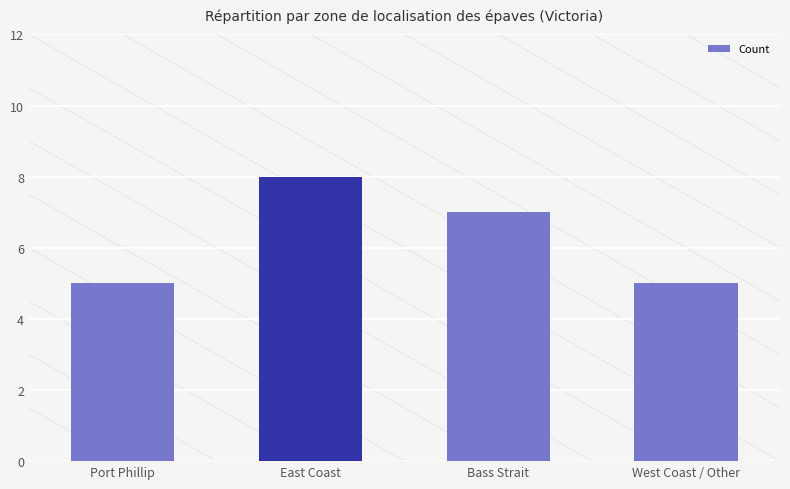

Reading right to left, what are all the values shown in this chart?

5	7	8	5